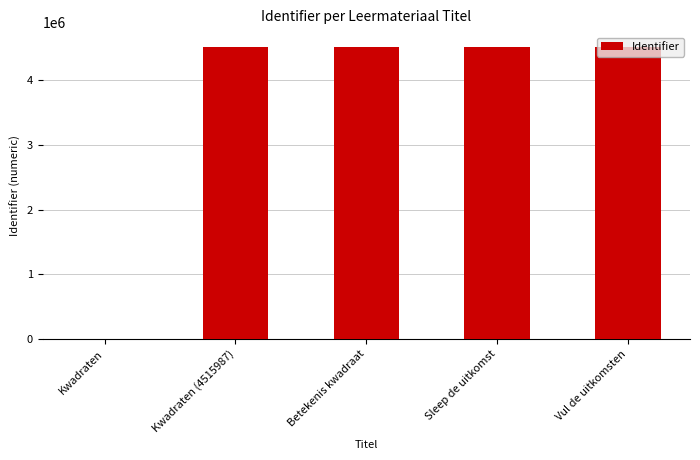

Are the bars grouped side by side (vs. stacked)?

No